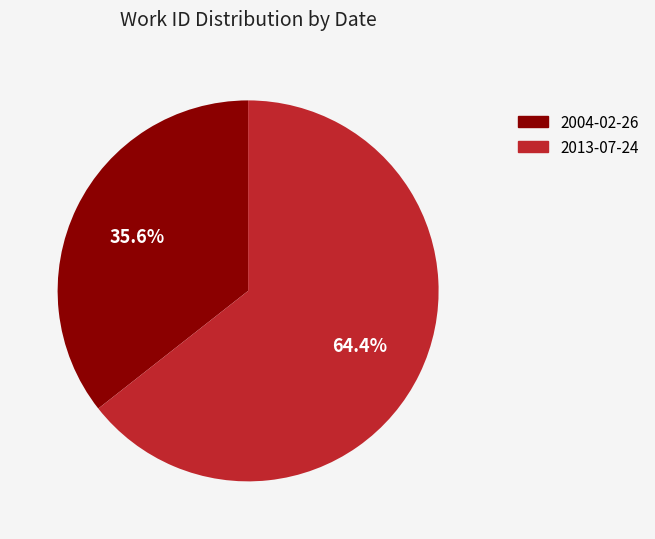

Does any single category account for the majority?

Yes